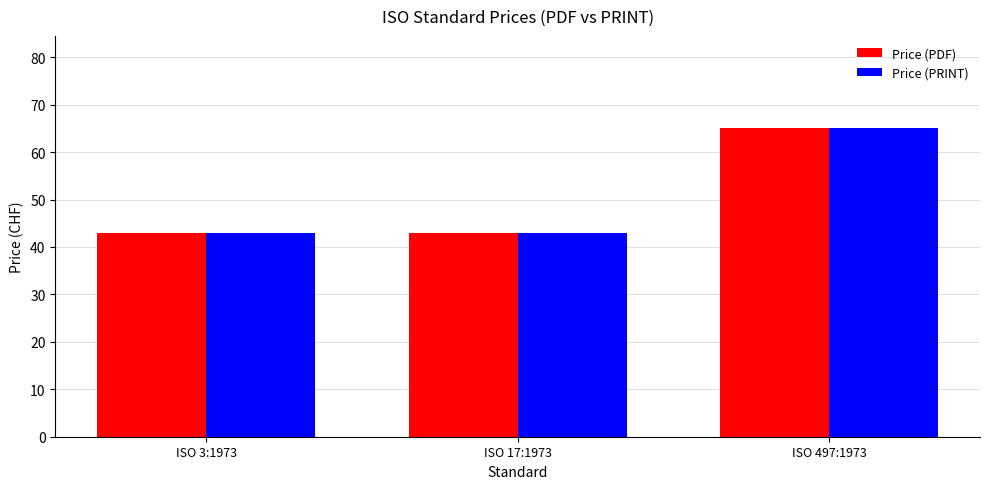

How many bars are there in each group?

2